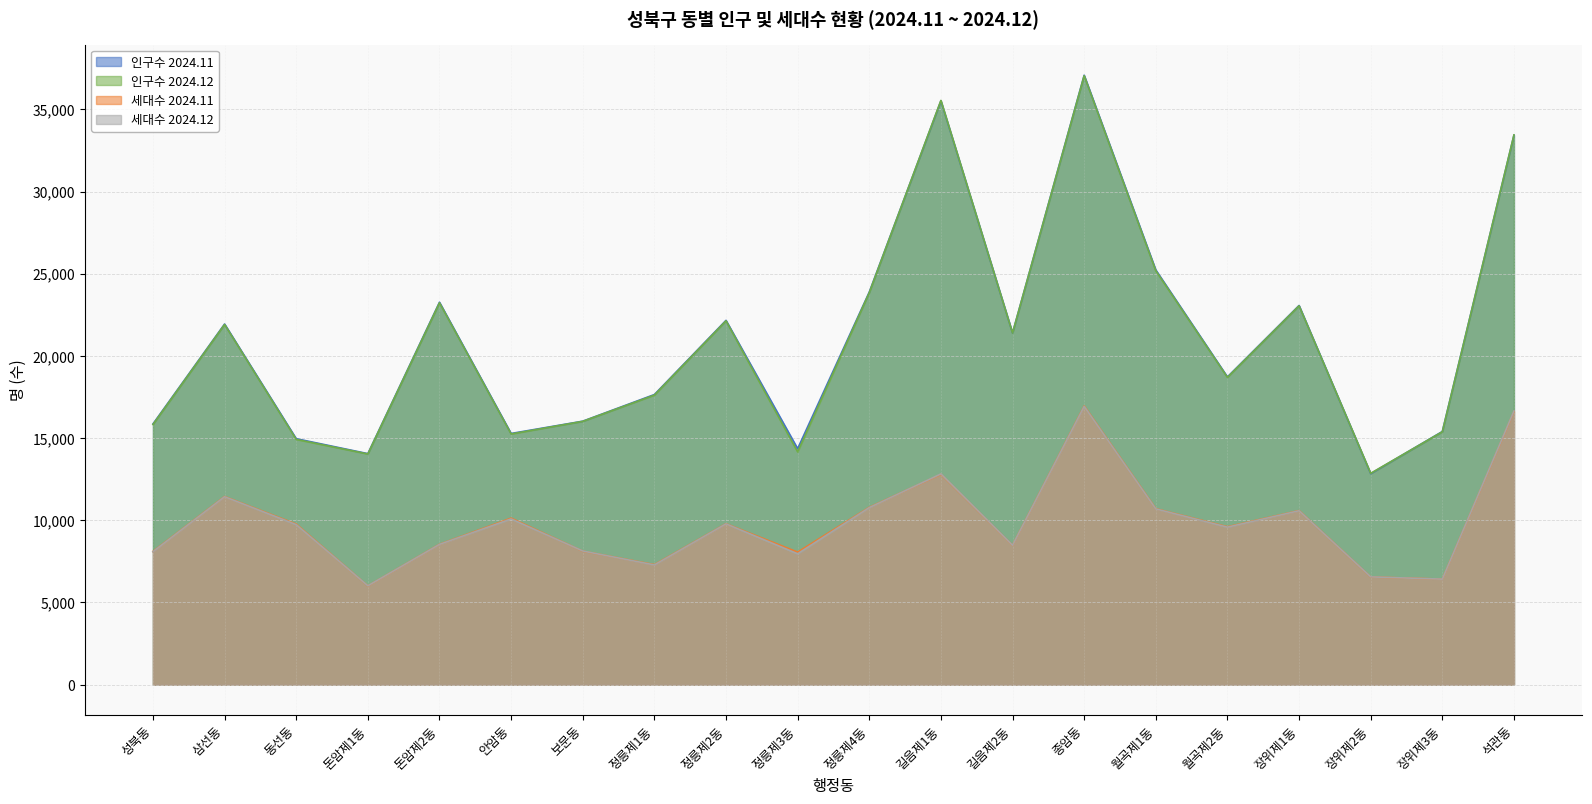

At which category is the sum across all series the highest?

종암동